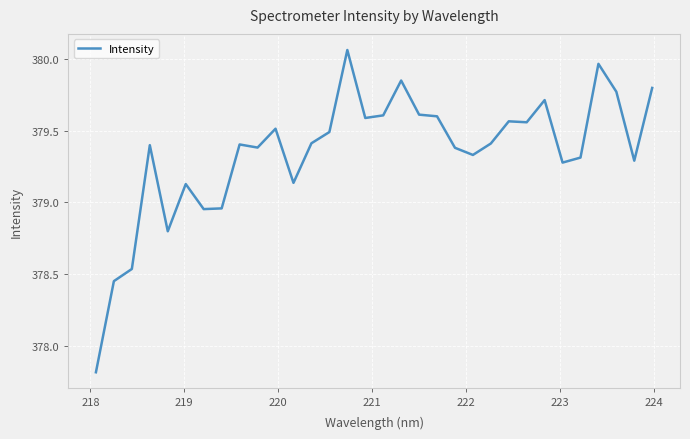

True or false: the data has more than 0 interior local peaks.

True